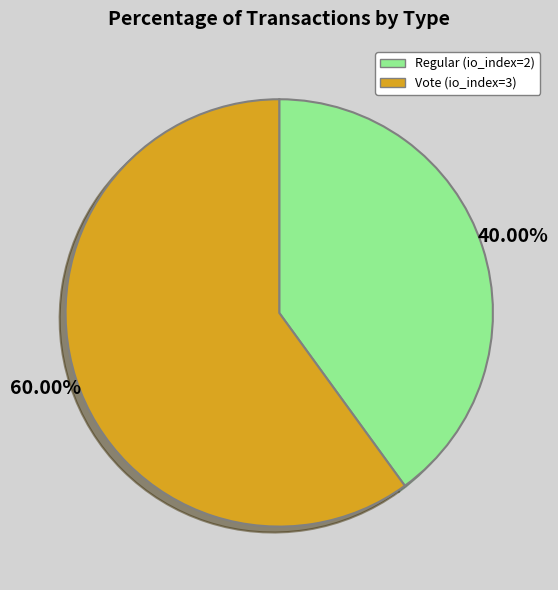

To the nearest percent, what is the combined percentage of Vote (io_index=3) and Regular (io_index=2)?

100%